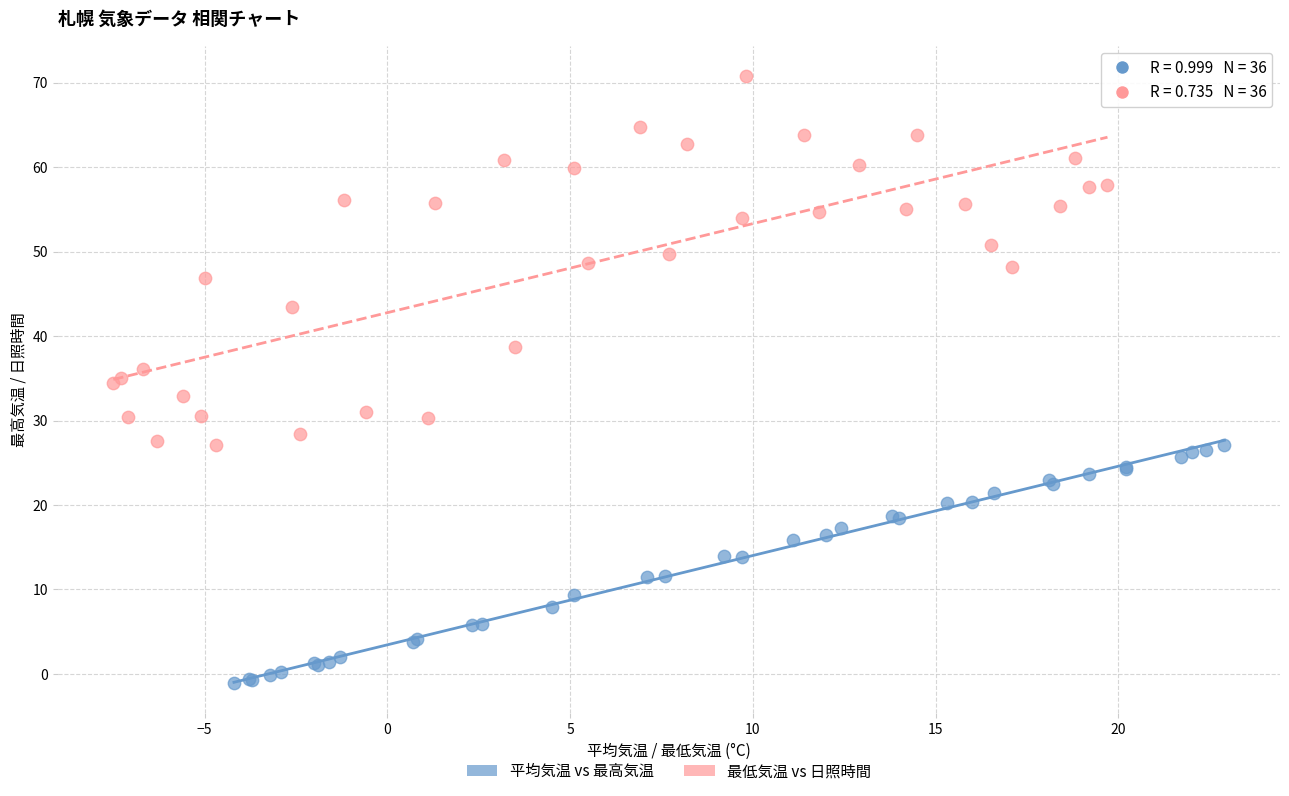

Which series has the widest spread of Y values?

最低気温 vs 日照時間